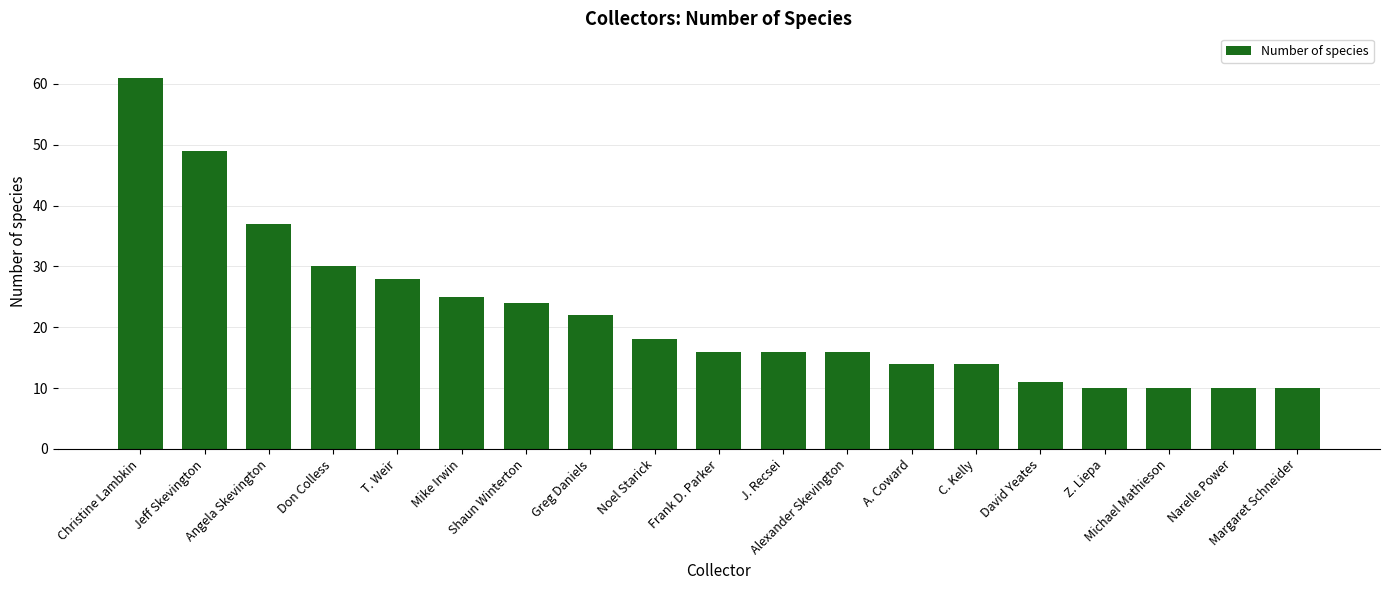

How many distinct data groups are displayed?

1